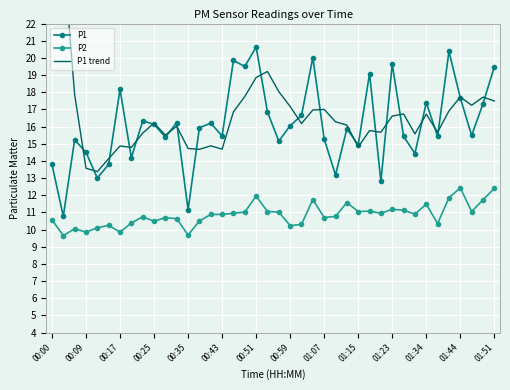

How many values in the P2 series exceed 10?

36